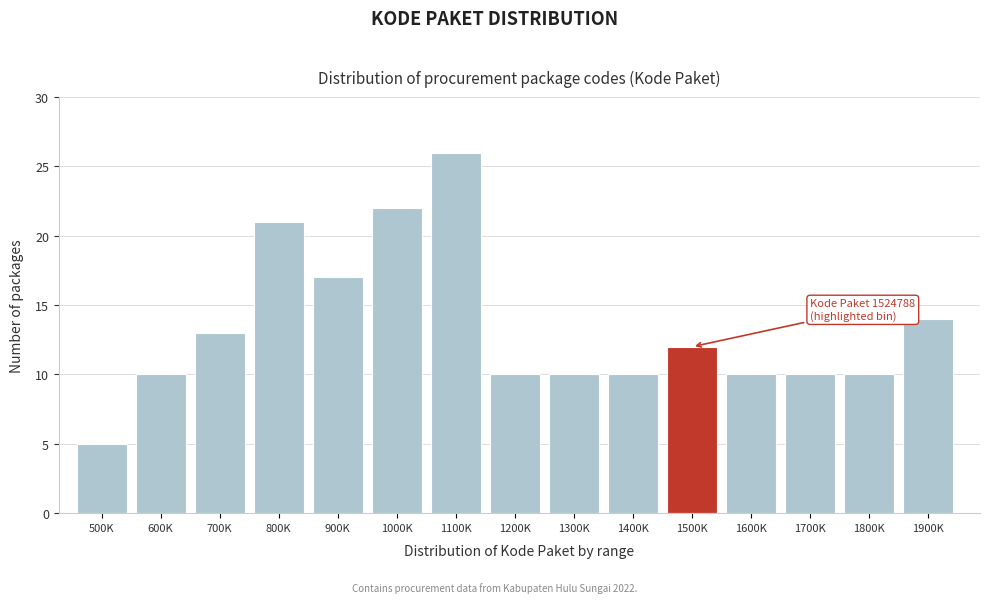

Reading right to left, what are all the values shown in this chart?

14	10	10	10	12	10	10	10	26	22	17	21	13	10	5